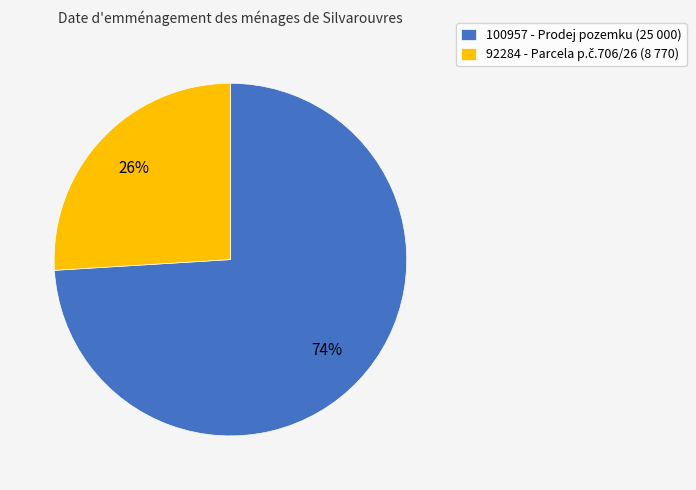

Which category has the biggest portion of the pie?

100957